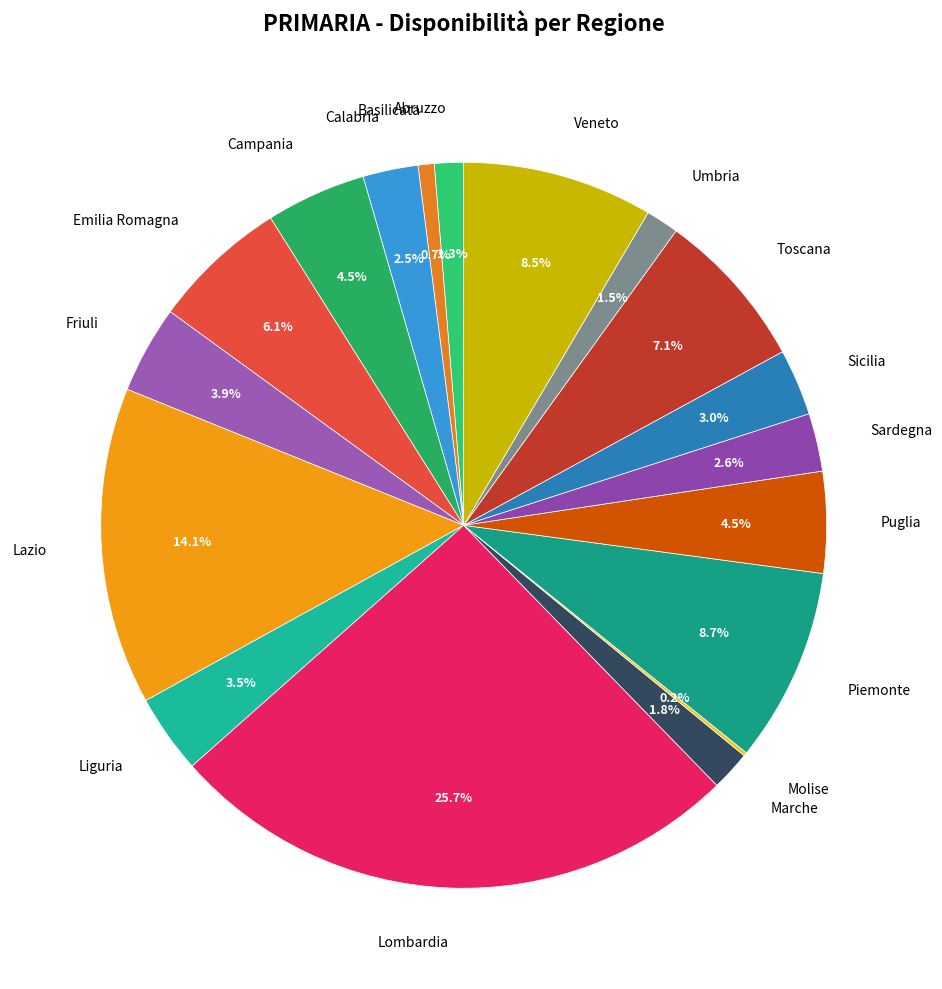

Does Abruzzo account for over 50% of the chart?

No